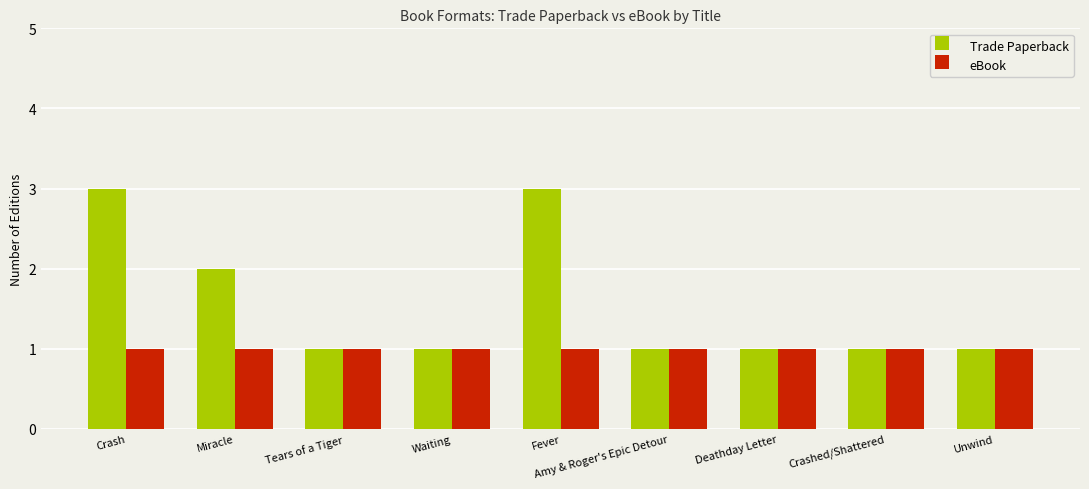

Reading left to right, transcribe all the data shown in this chart.

Trade Paperback: 3	2	1	1	3	1	1	1	1
eBook: 1	1	1	1	1	1	1	1	1